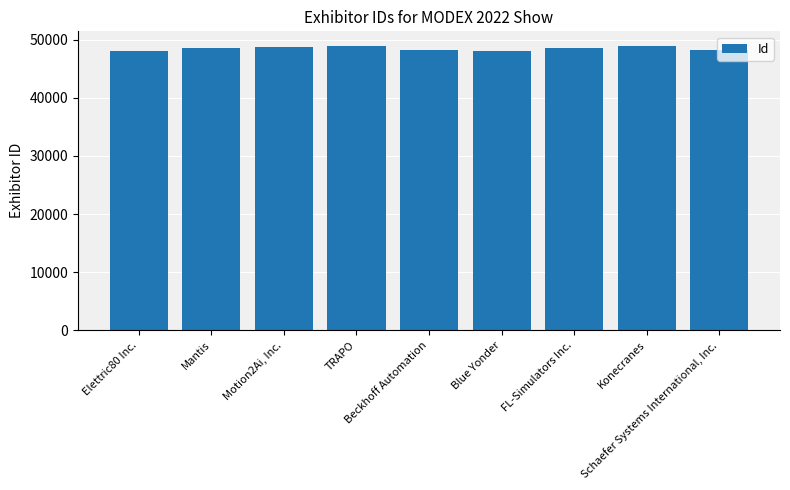

List the labels in order of value, smallest first.

Elettric80 Inc., Blue Yonder, Schaefer Systems International, Inc., Beckhoff Automation, Mantis, FL-Simulators Inc., Motion2Ai, Inc., Konecranes, TRAPO